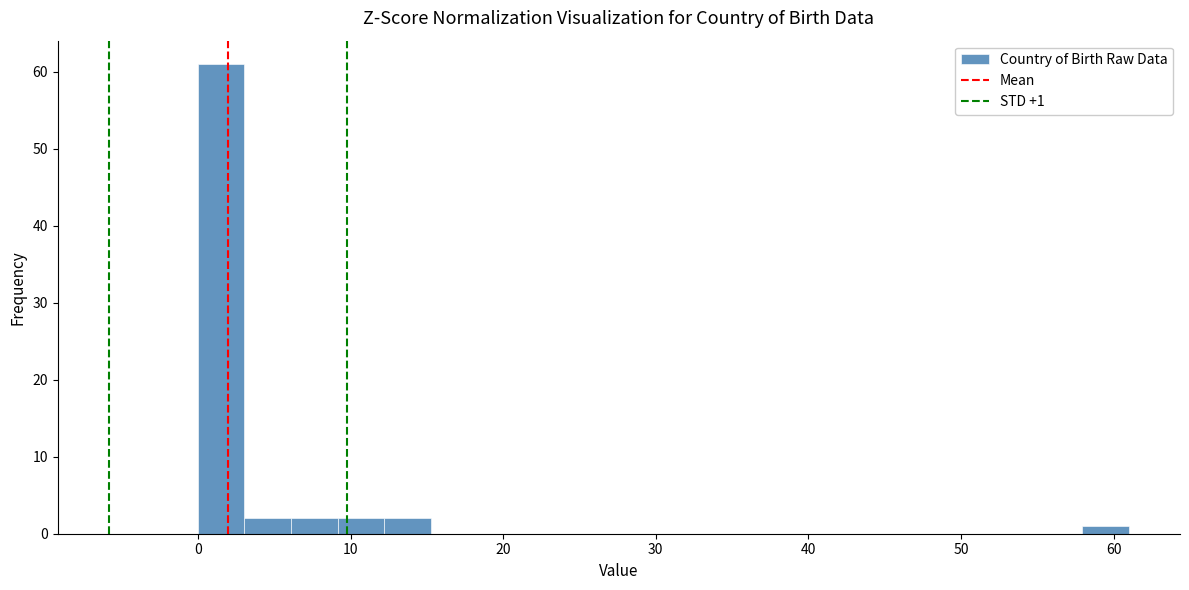

Read against the x-axis, roughly where is the centre of the tallest bar?

2